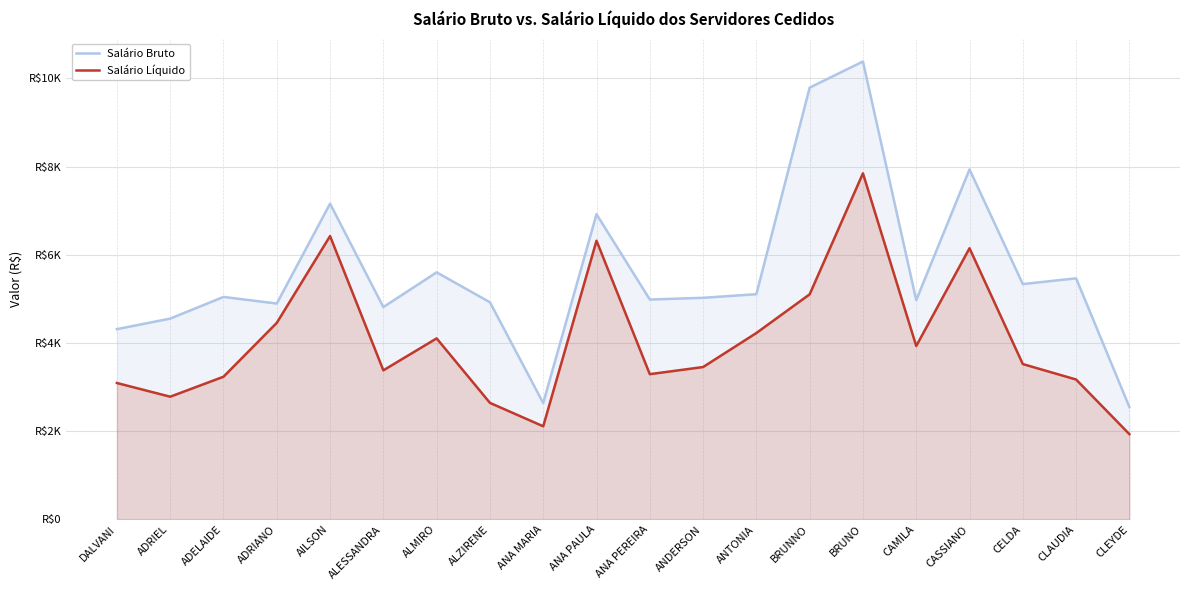

Rank the categories by Salário Líquido value from lowest to highest.

CLEYDE, ANA MARIA, ALZIRENE, ADRIEL, DALVANI, CLAUDIA, ADELAIDE, ANA PEREIRA, ALESSANDRA, ANDERSON, CELDA, CAMILA, ALMIRO, ANTONIA, ADRIANO, BRUNNO, CASSIANO, ANA PAULA, AILSON, BRUNO